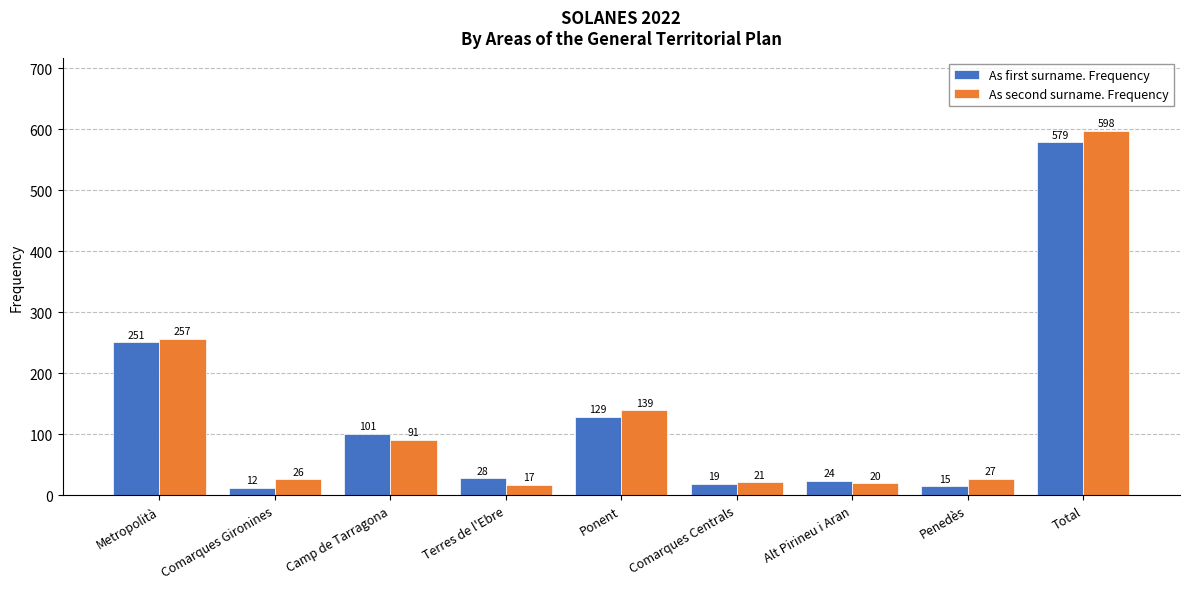

What is the difference between the maximum and minimum values in the As first surname. Frequency series?

567